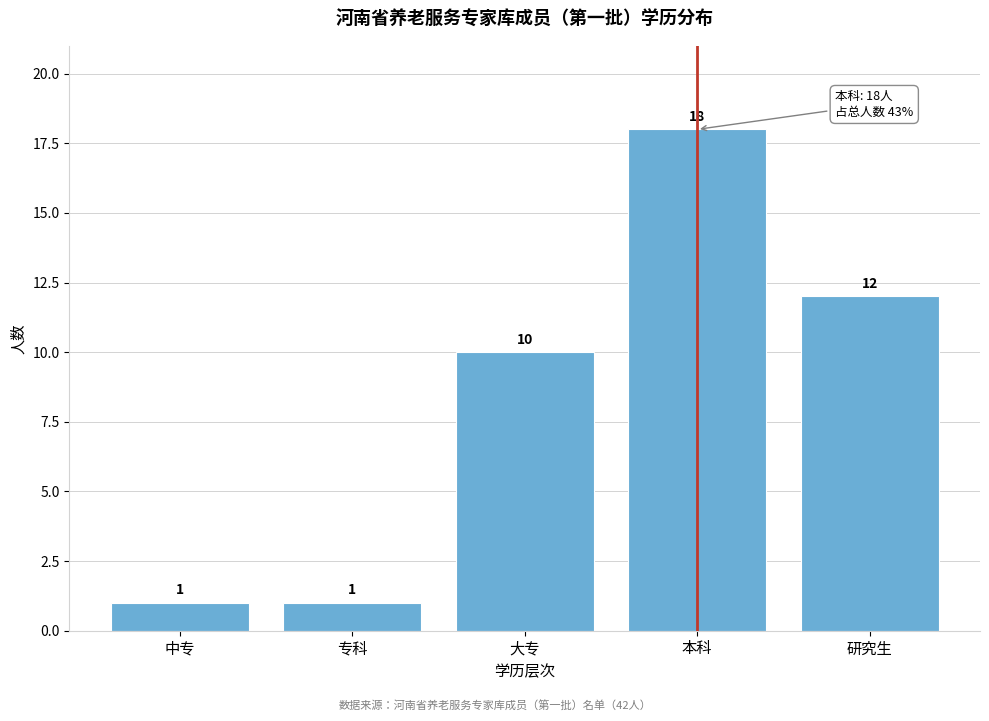

Reading left to right, list all the values displayed in this chart.

1	1	10	18	12